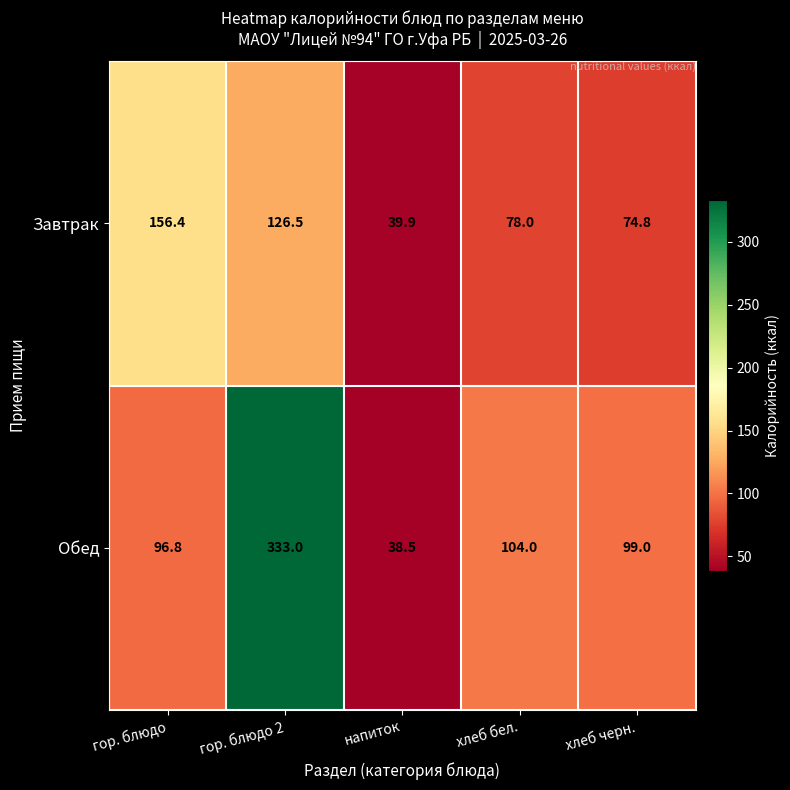

At how many categories does at least one series exceed 313?

1